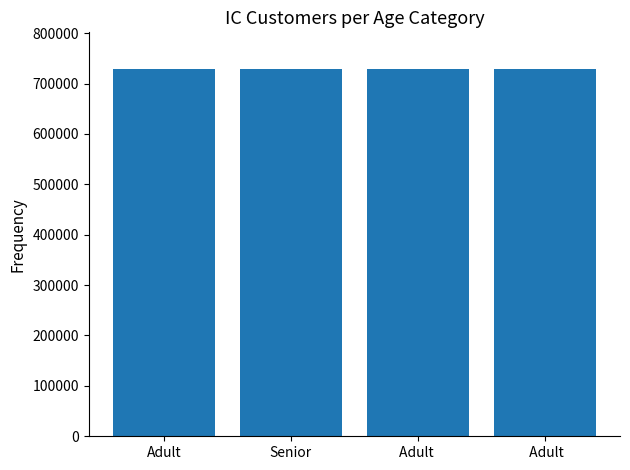

Count the number of values greater than 728665.

3